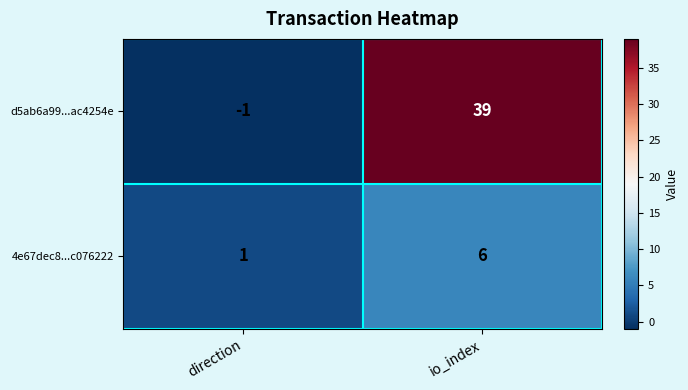

True or false: d5ab6a99...ac4254e has a value of -1 at direction.

True